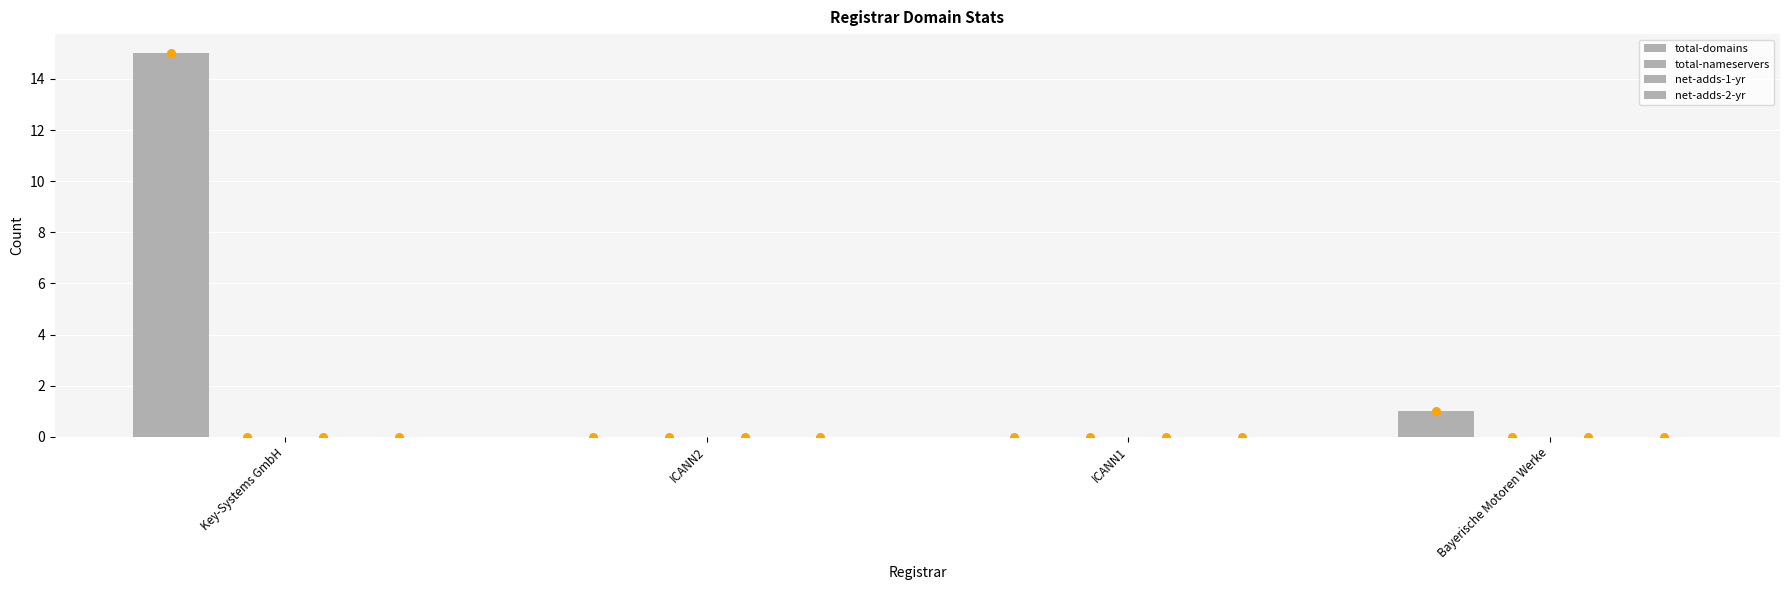

Is the value of net-adds-1-yr at ICANN2 greater than the value of total-domains at Bayerische Motoren Werke?

No